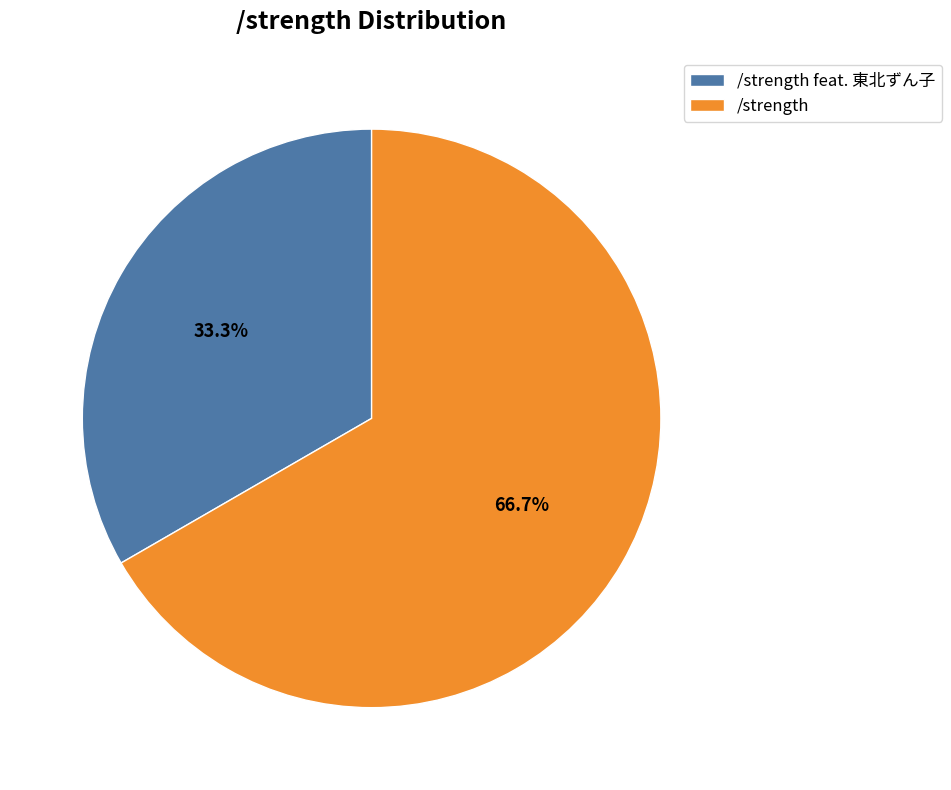

Do /strength feat. 東北ずん子 and /strength together represent more than half of the pie?

Yes